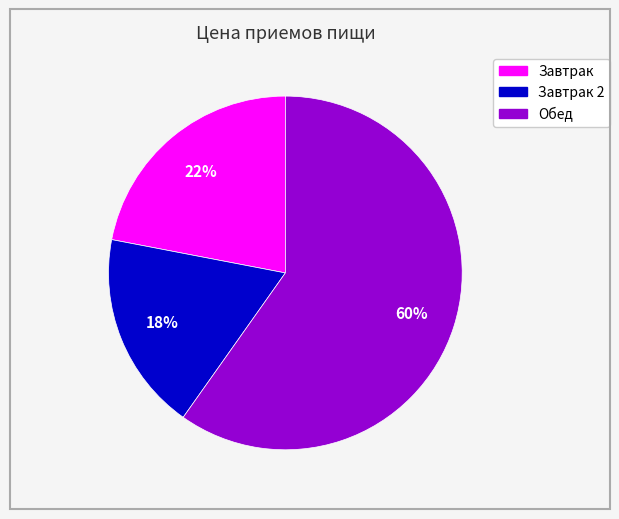

How many segments does this pie chart have?

3